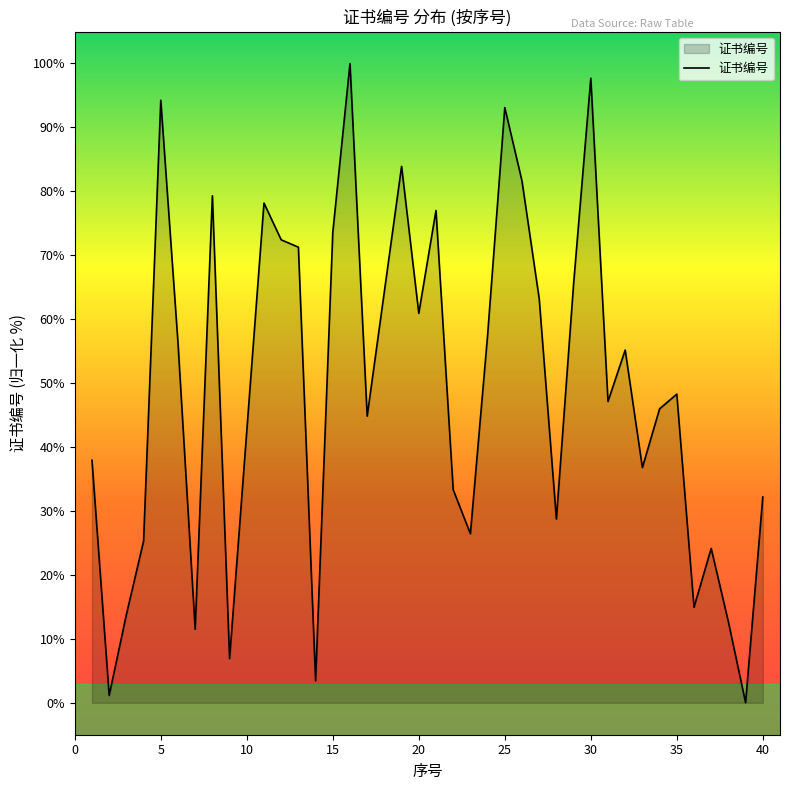

What is the maximum value shown in the chart?

100.0